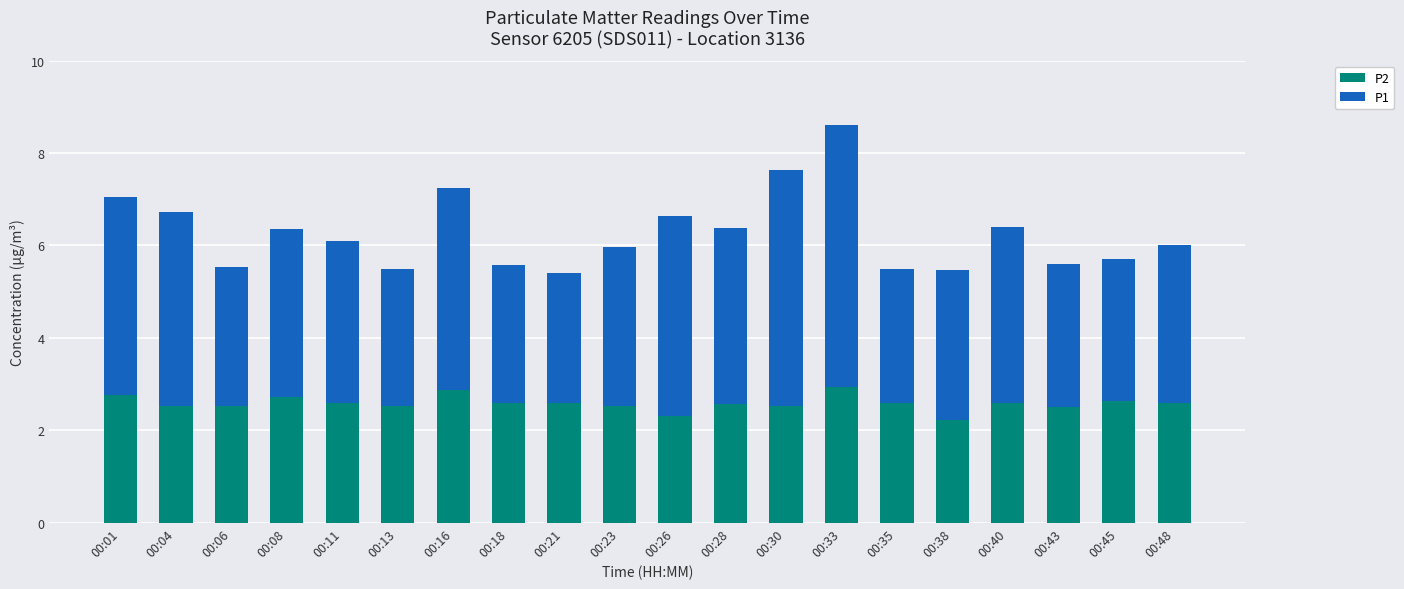

What is the difference between the maximum and minimum values in the P2 series?

0.7